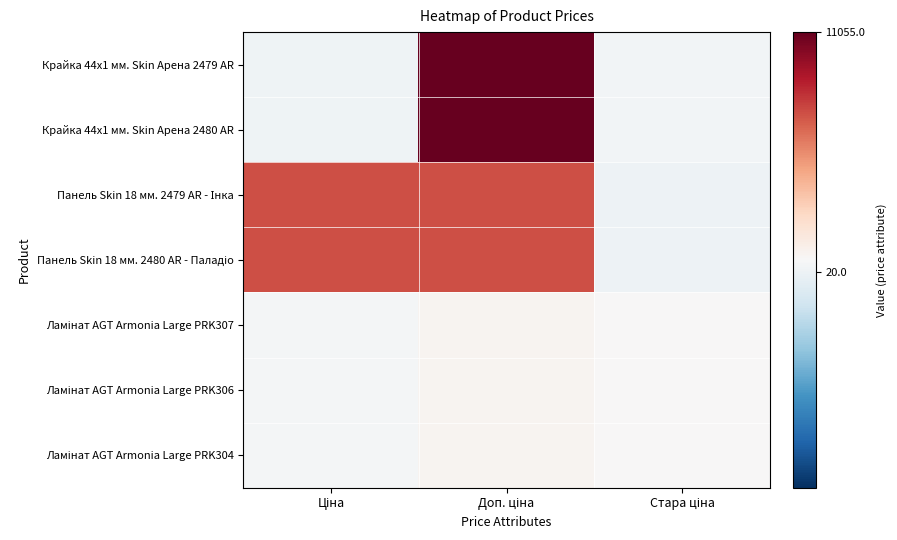

Rank the series at Ціна from highest to lowest value.

Панель Skin 18 мм. 2479 AR - Інка, Панель Skin 18 мм. 2480 AR - Паладіо, Ламінат AGT Armonia Large PRK307, Ламінат AGT Armonia Large PRK306, Ламінат AGT Armonia Large PRK304, Крайка 44x1 мм. Skin Арена 2479 AR, Крайка 44x1 мм. Skin Арена 2480 AR